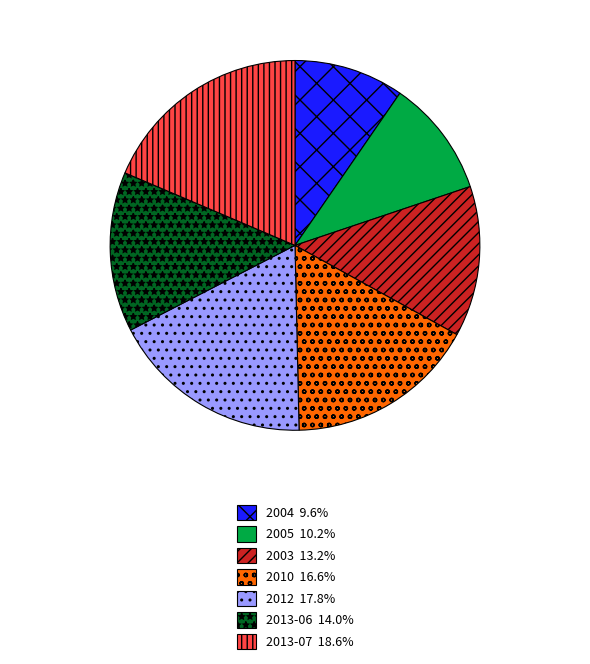

Which category has the biggest portion of the pie?

2013-07